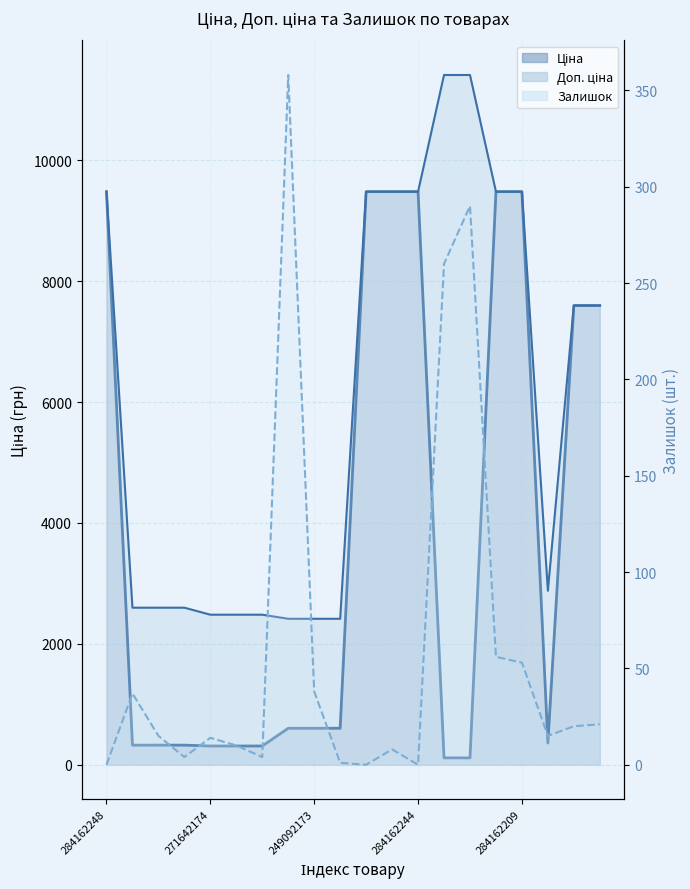

How many interior local valleys does the Залишок series have?

5